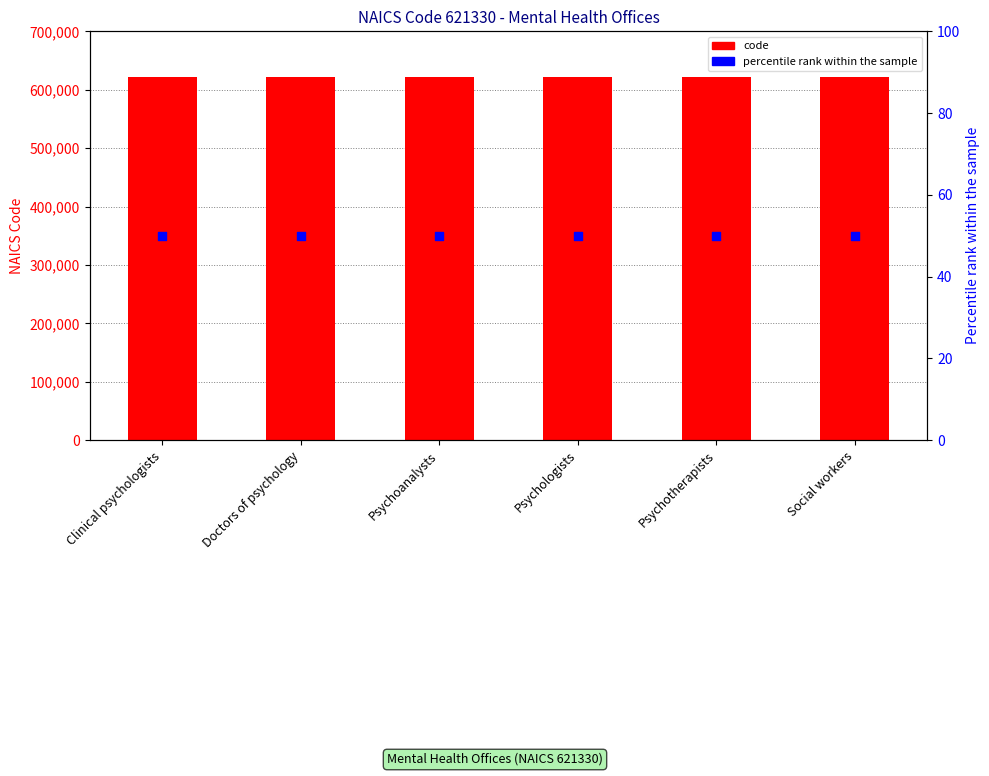

Which series has the largest total across all categories?

code